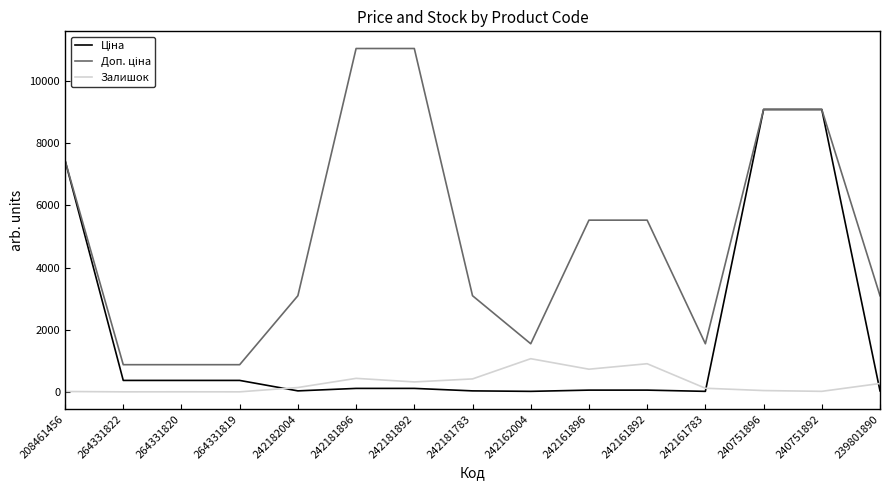

What is the maximum value for Залишок?

1067.0